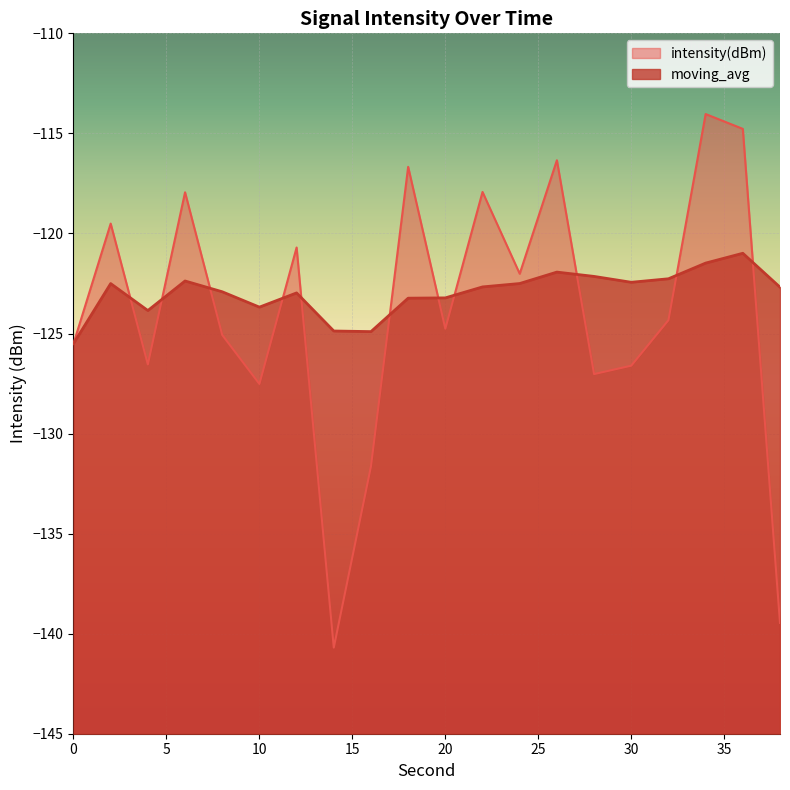

At which category does the chart reach its peak across all series?

34